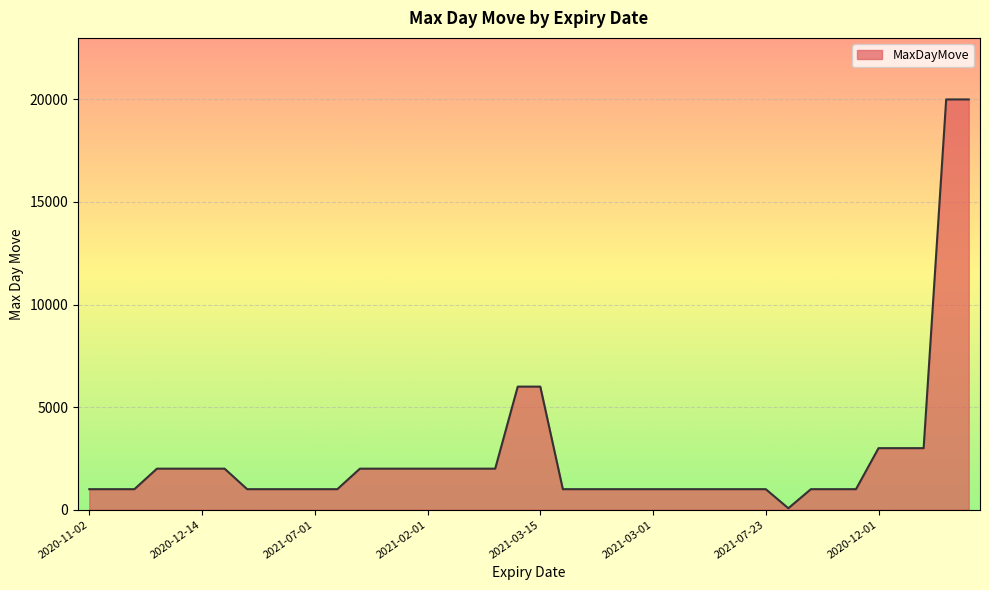

What is the maximum value shown in the chart?

20000